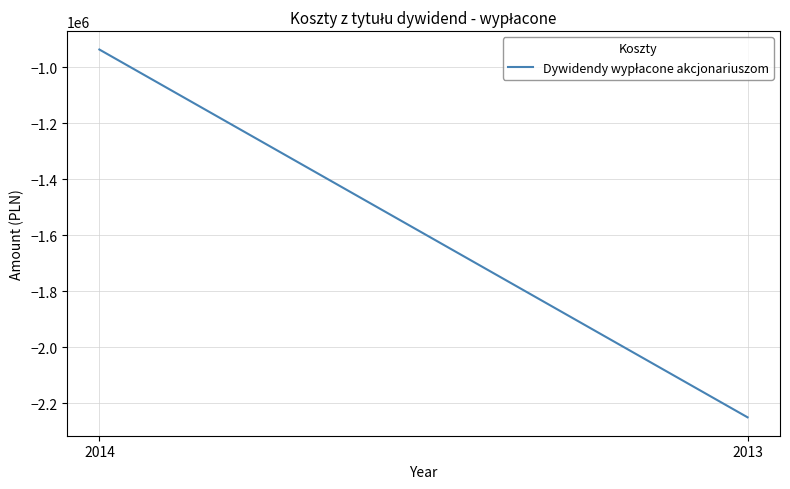

The value at 2013 is -2250000. True or false?

True